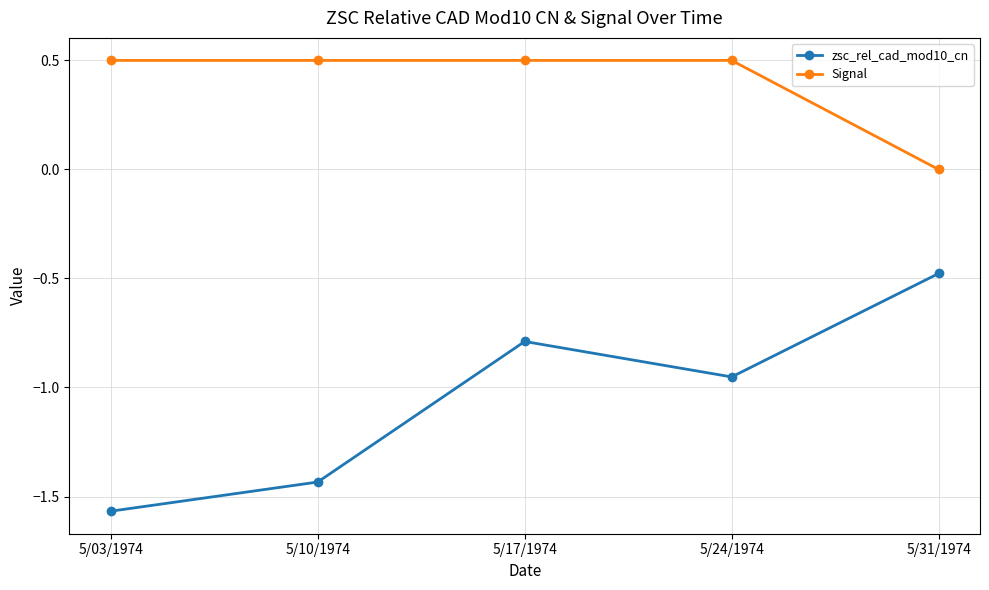

Which category has the lowest value in the Signal series?

5/31/1974